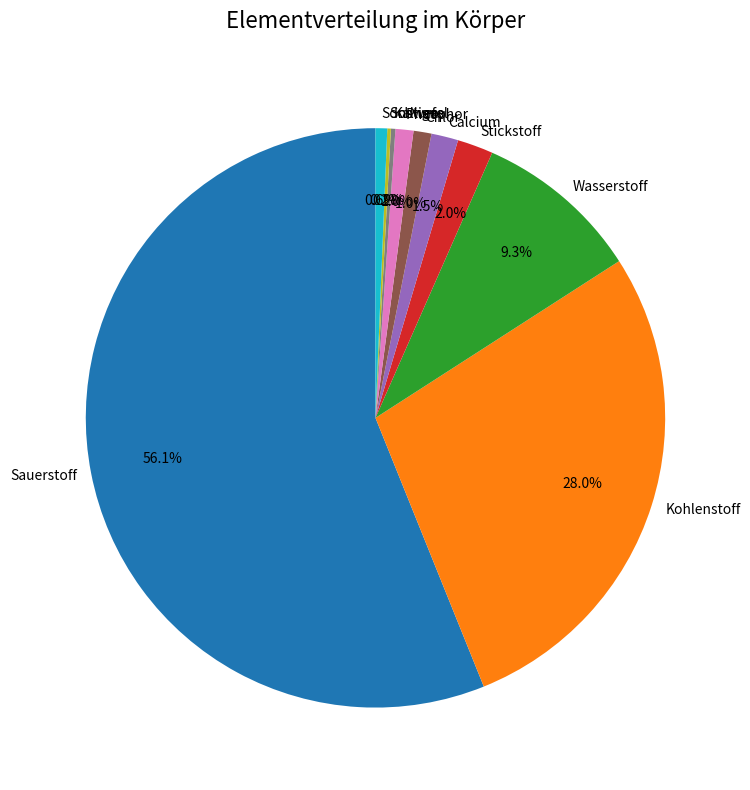

What is the majority slice?

Sauerstoff